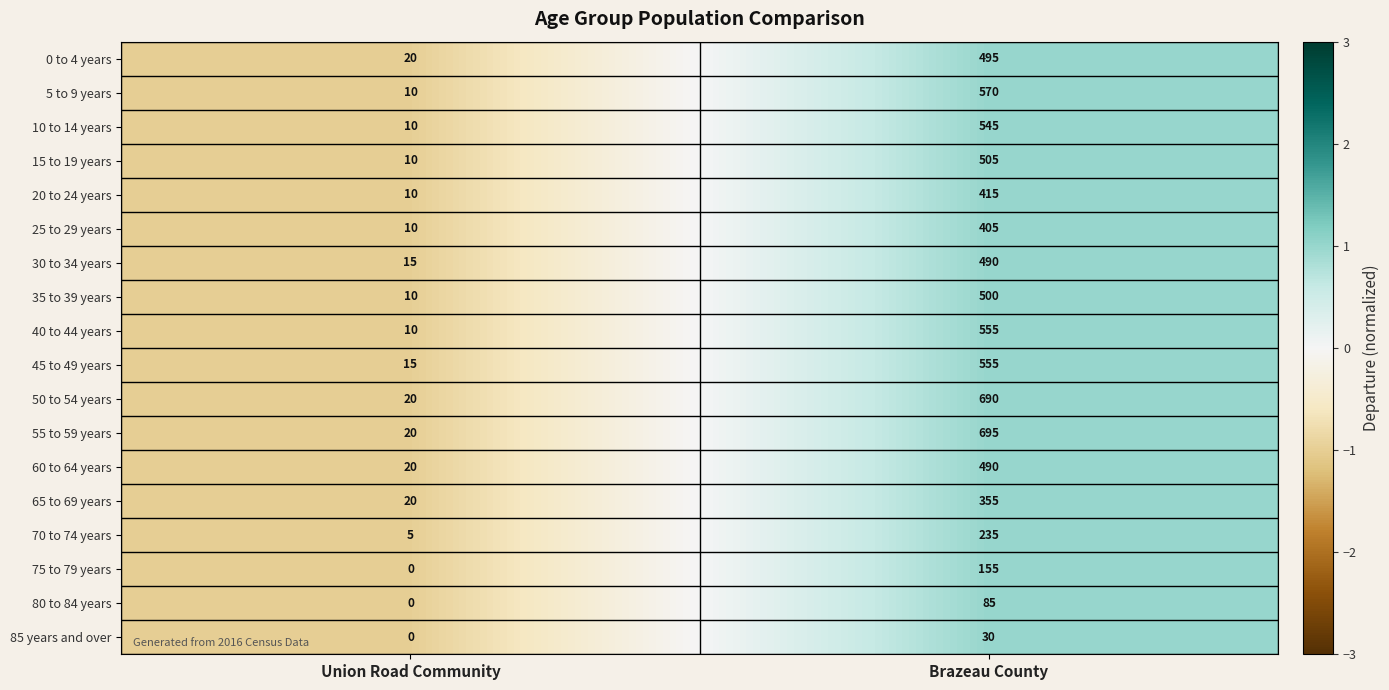

At which category is the sum across all series the highest?

Brazeau County